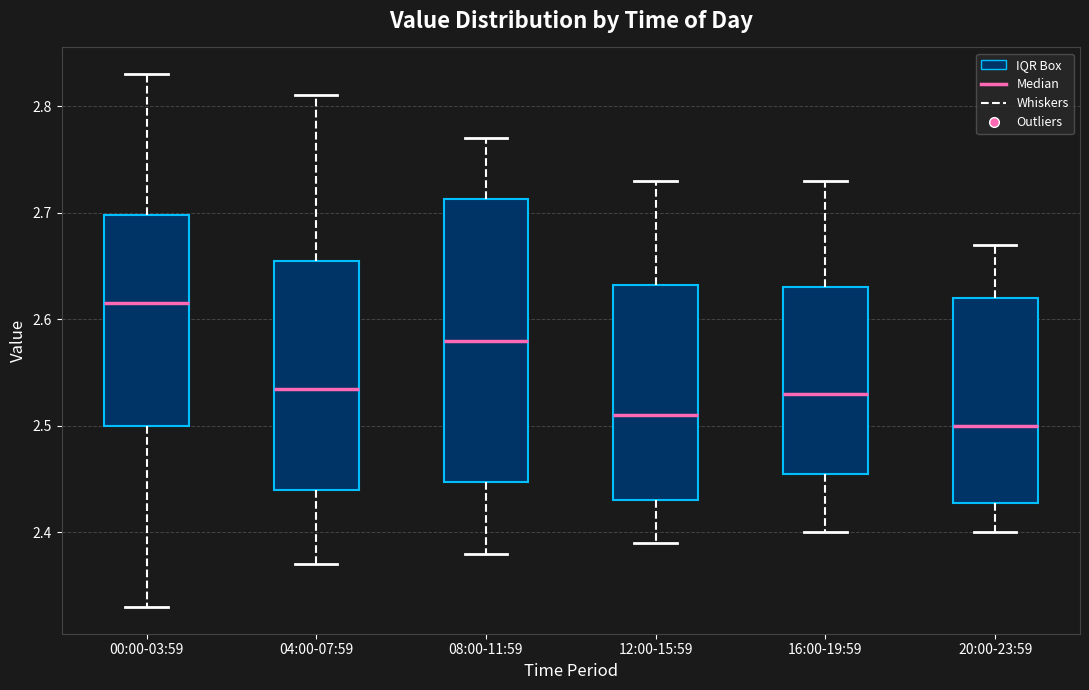

Reading left to right, read every box against the y-axis: the position of its median line, the range the box covers, and the ends of its whiskers. The values are not printed on the chart, so give them approximately, as read against the axis.

00:00-03:59: median 2.62, box 2.50 to 2.70, whiskers 2.33 to 2.83
04:00-07:59: median 2.54, box 2.44 to 2.66, whiskers 2.37 to 2.81
08:00-11:59: median 2.58, box 2.45 to 2.71, whiskers 2.38 to 2.77
12:00-15:59: median 2.51, box 2.43 to 2.63, whiskers 2.39 to 2.73
16:00-19:59: median 2.53, box 2.46 to 2.63, whiskers 2.40 to 2.73
20:00-23:59: median 2.50, box 2.43 to 2.62, whiskers 2.40 to 2.67